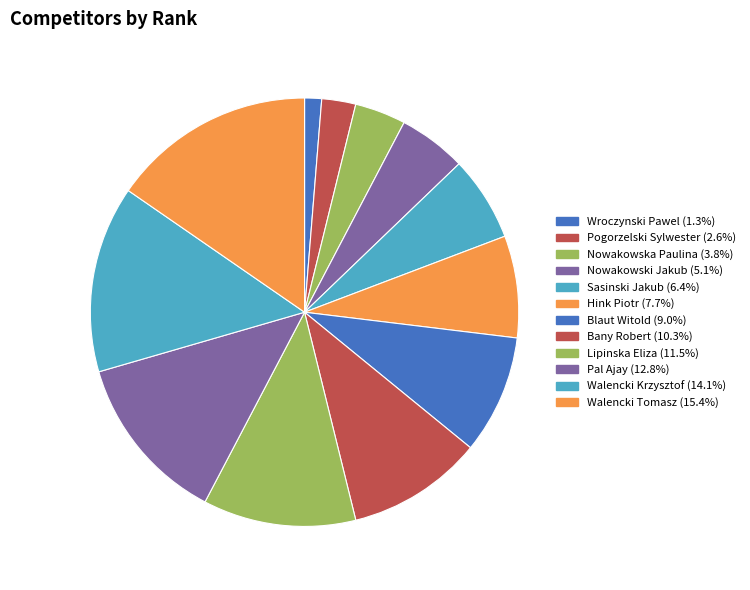

How many slices are in this pie chart?

12